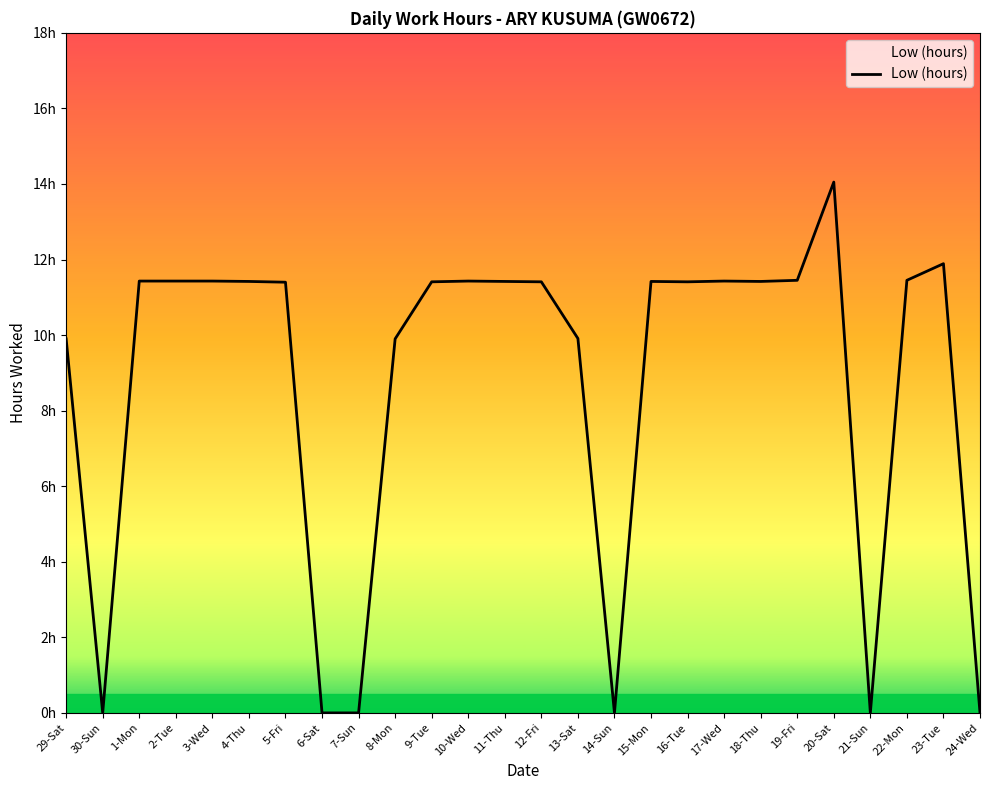

True or false: the data has more than 2 interior local peaks.

True